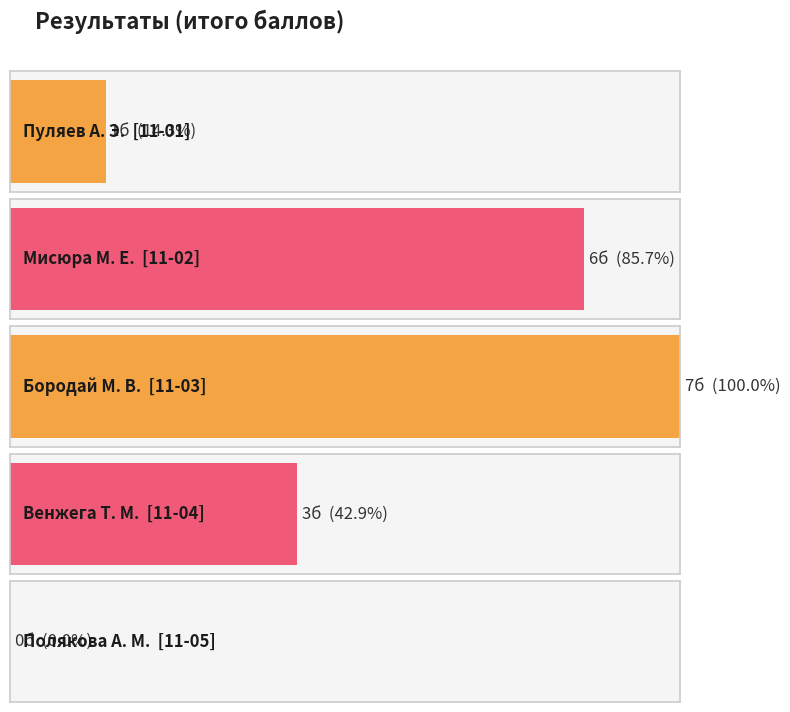

Read the value at Венжега Т. М..

3